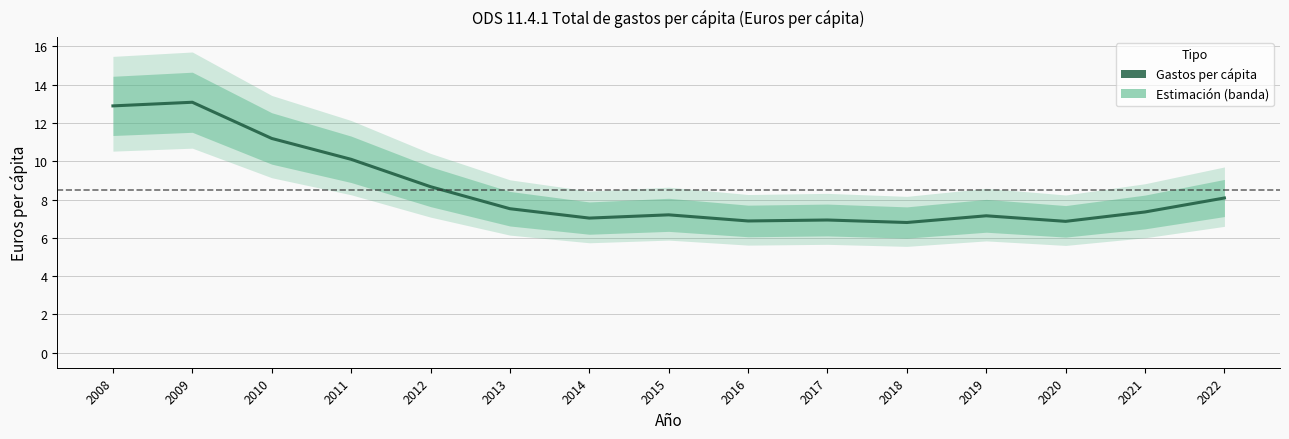

At which category does the data reach its first local valley?

2014